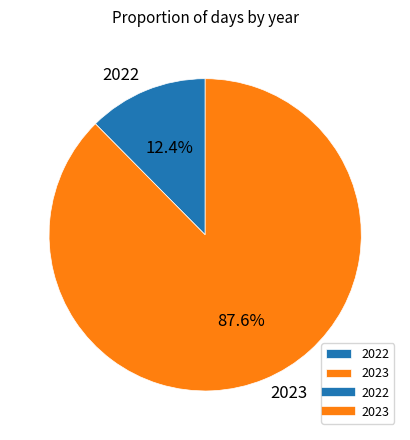

Combined, do 2022 and 2023 account for over 50%?

Yes